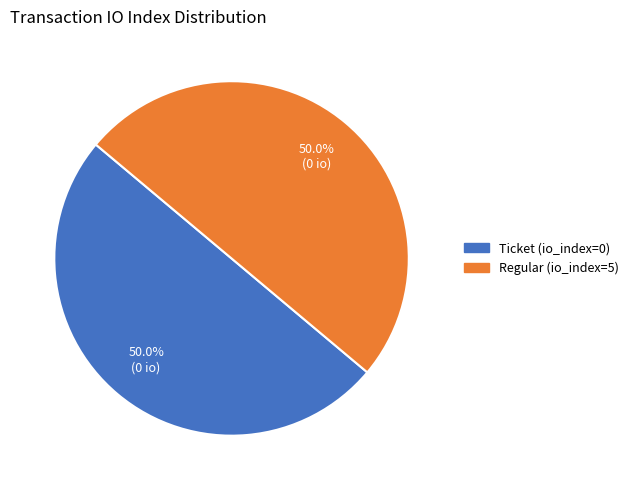

To the nearest percent, what is the difference between the largest and smallest slice percentages?

0%